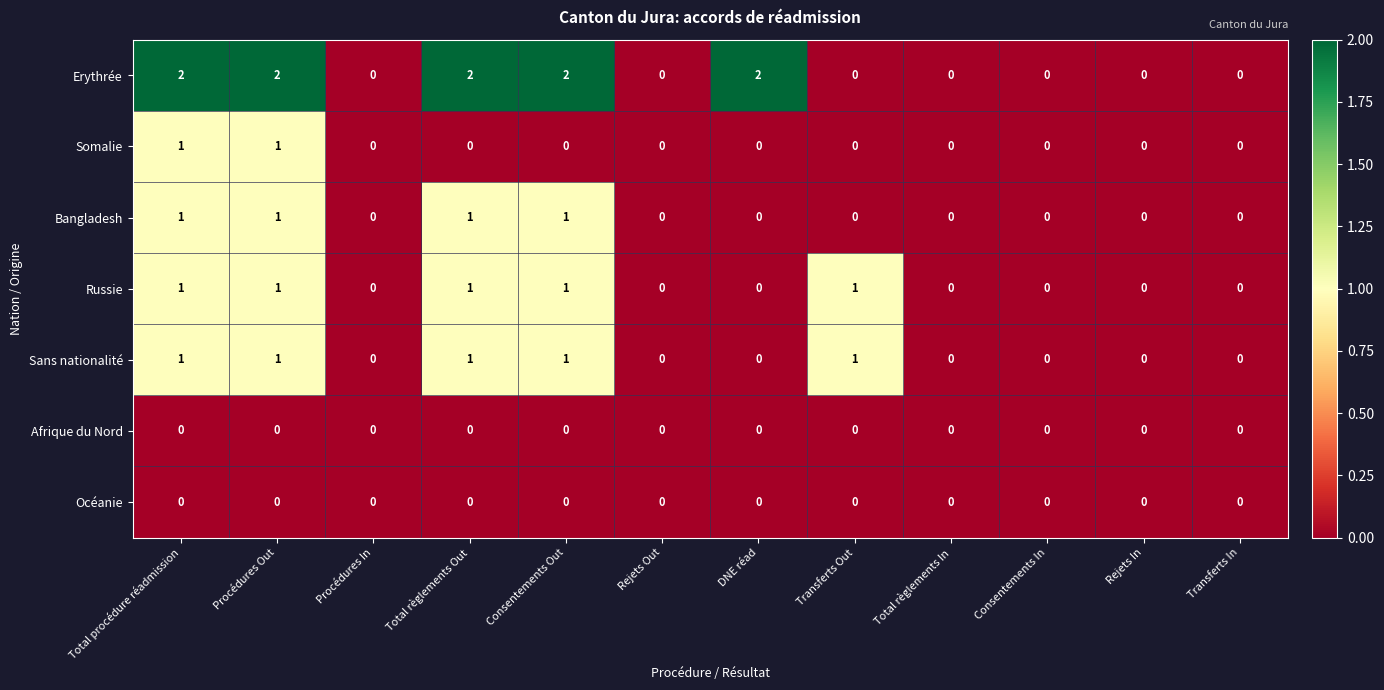

Which series has the largest total across all categories?

Erythrée